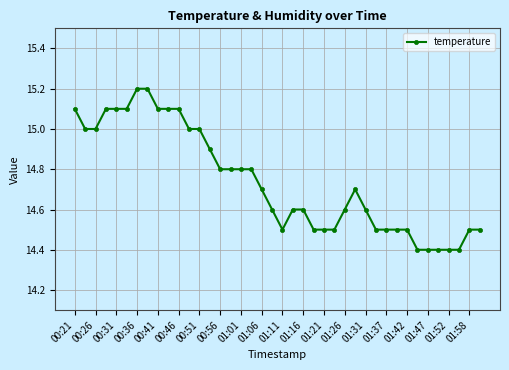

How many values are between 14 and 15?

31